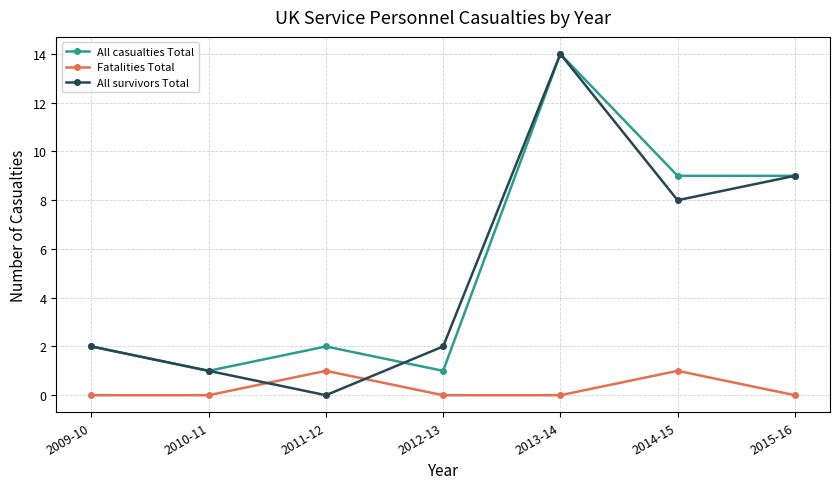

What is the label of the 4th point from the right?

2012-13